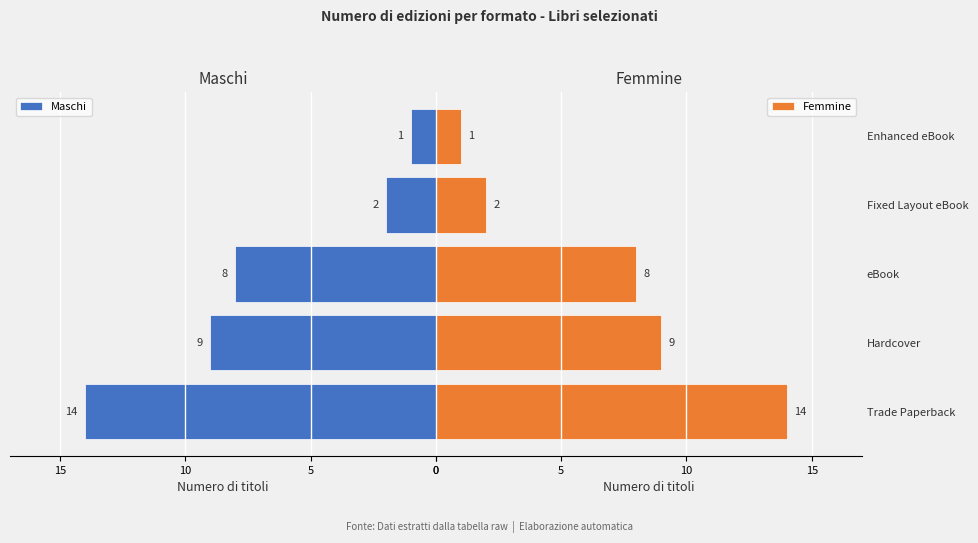

What is the difference between the maximum and minimum values in the Maschi series?

13